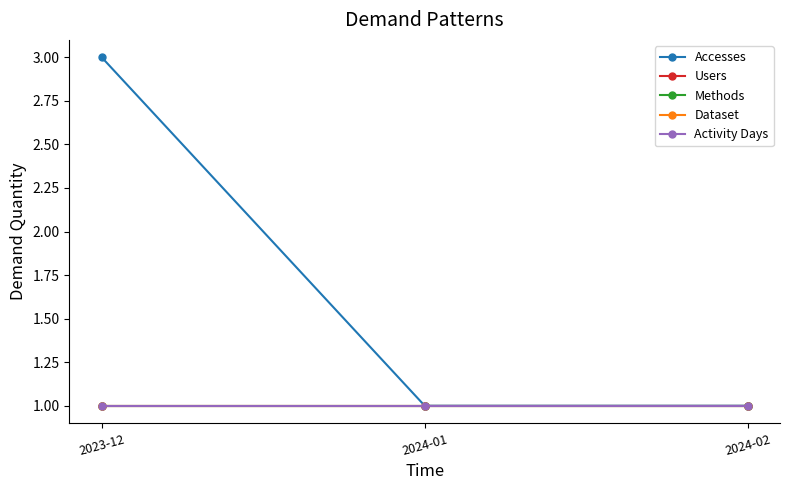

At 2024-01, list the series in order from smallest to largest.

Accesses, Users, Methods, Dataset, Activity Days